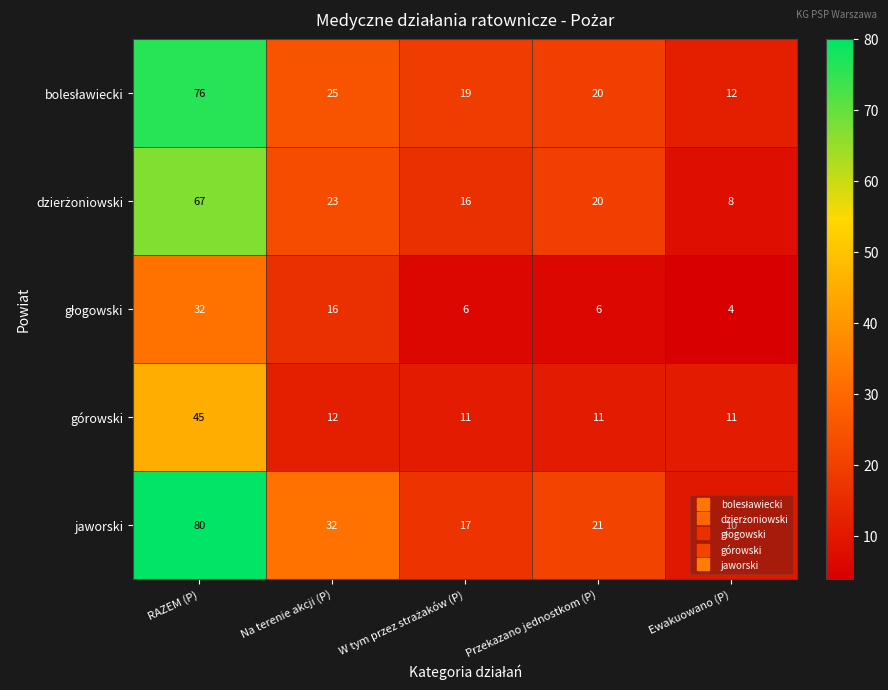

What is the average value of the górowski series?

18